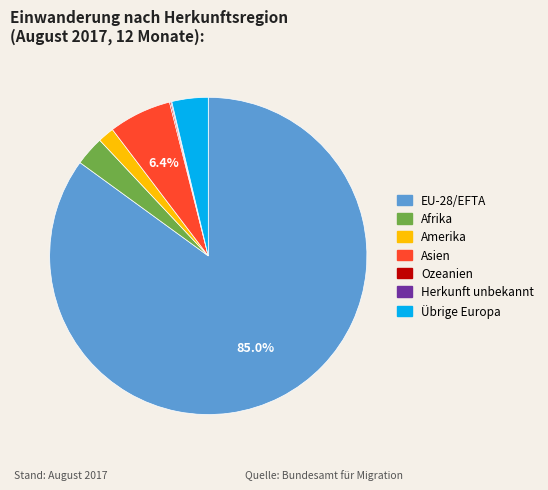

To the nearest percent, what is the average slice percentage?

14%